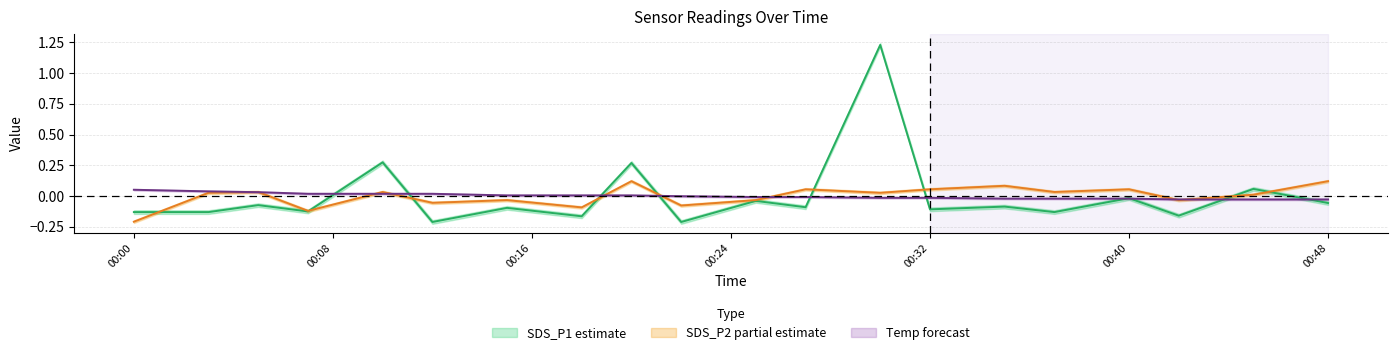

After their last crossing, which series has the higher values: Temp or SDS_P1?

Temp